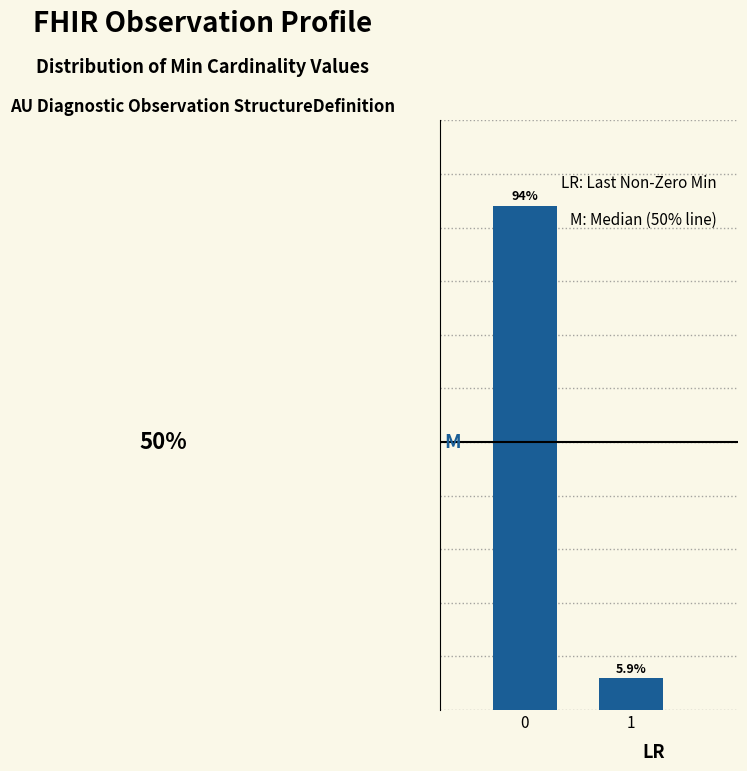

Rank the categories by value from lowest to highest.

1, 0